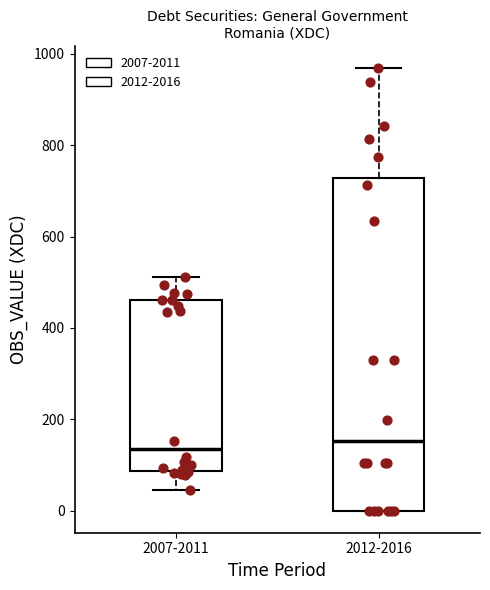

Which box is the tallest, from its lower edge to its upper edge?

2012-2016